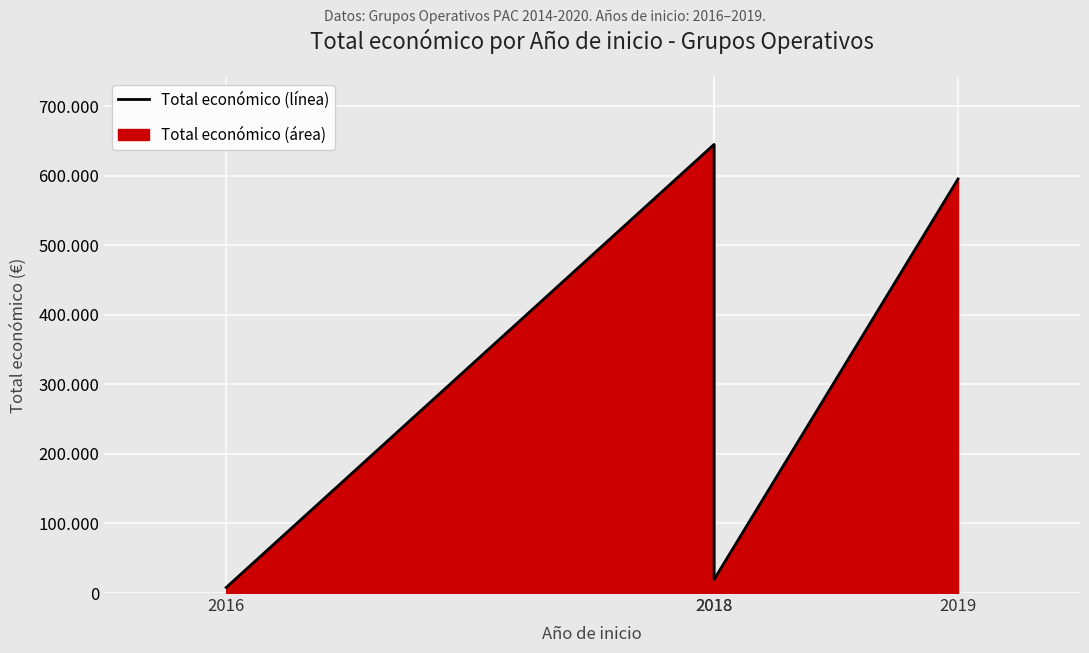

The value at 2018 is 644817. True or false?

True